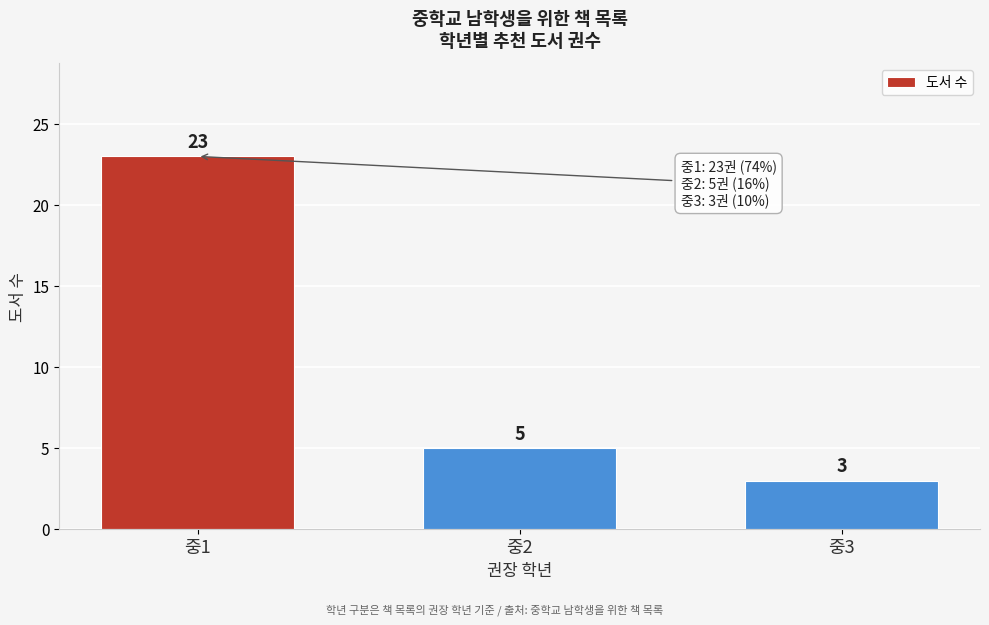

Reading left to right, extract all data points from this chart.

중1=23	중2=5	중3=3